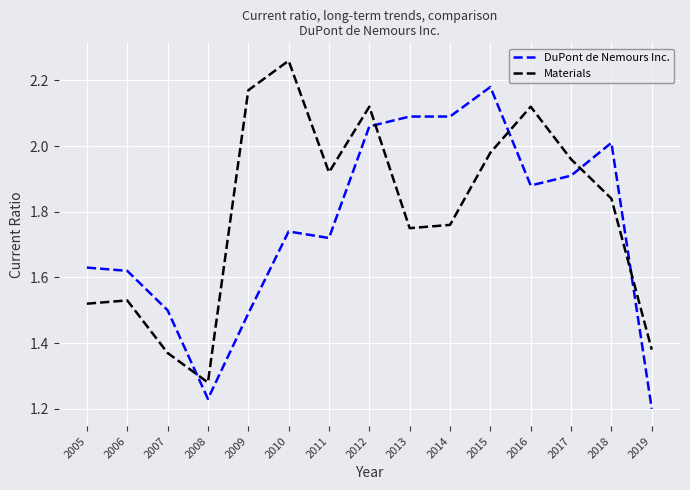

How many times do DuPont de Nemours Inc. and Materials cross each other?

5